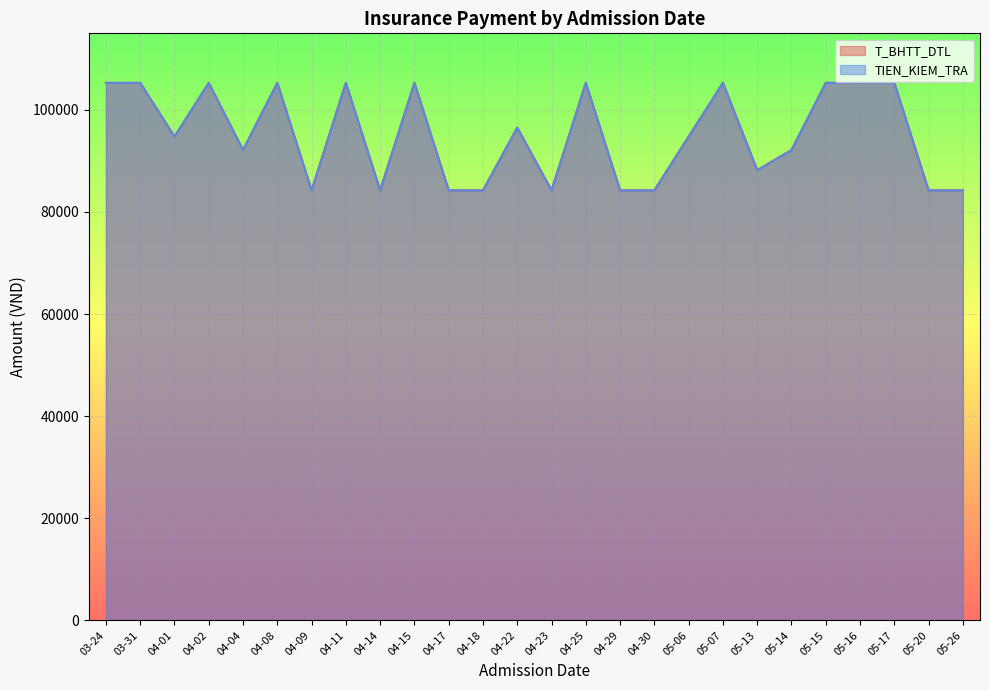

What is the approximate value of T_BHTT_DTL at 2025-05-15, to the nearest 100?

105300